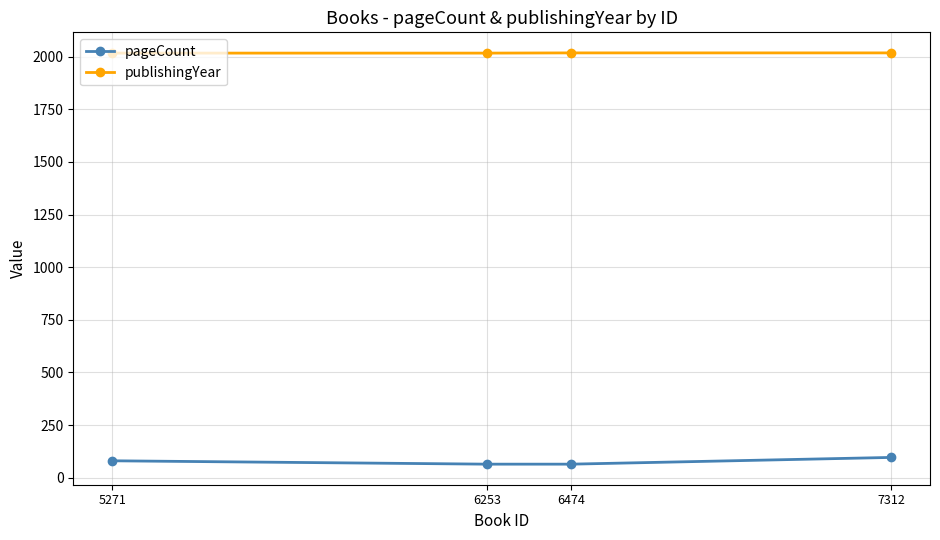

What is the lowest value of the pageCount series?

64